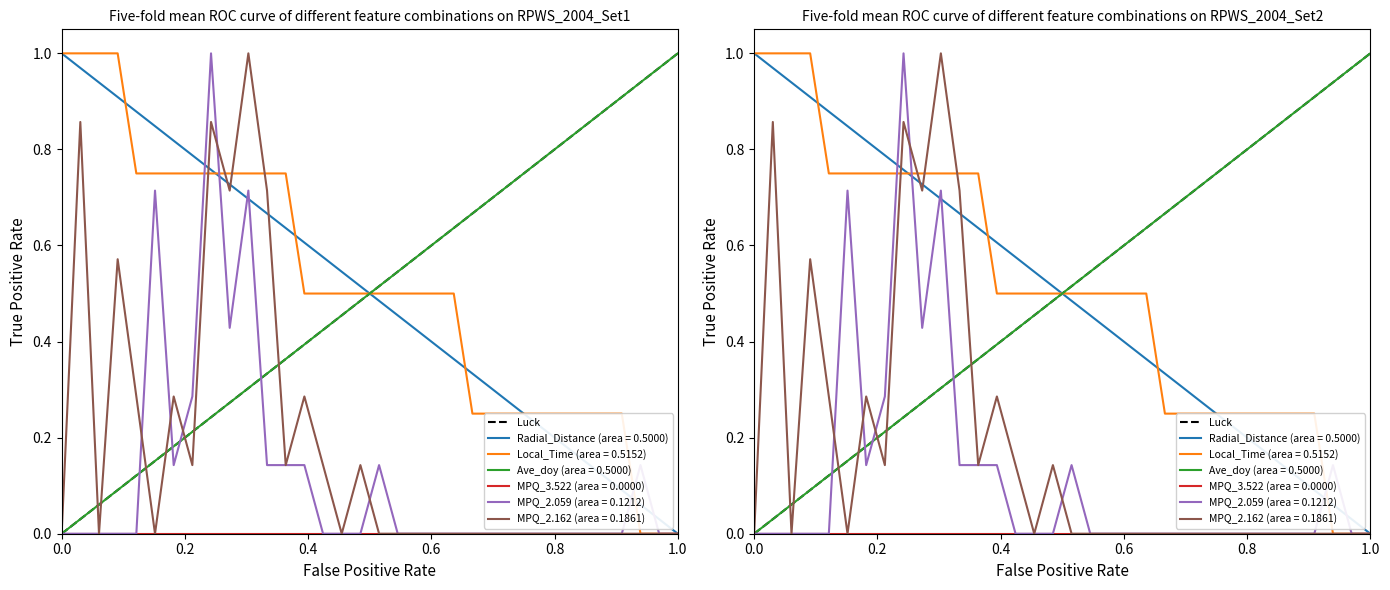

What is the greatest value displayed?

1